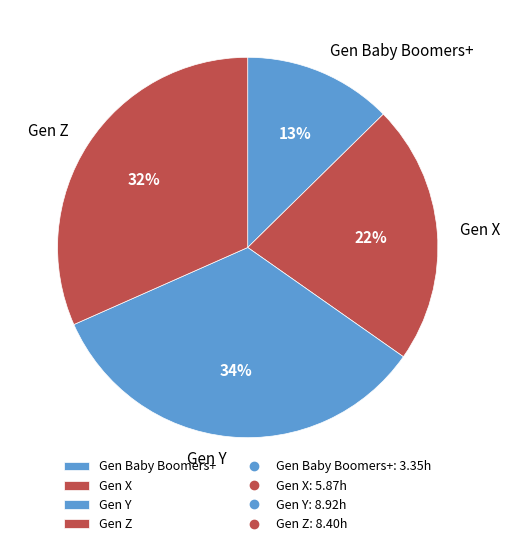

To the nearest percent, what is the average slice percentage?

25%